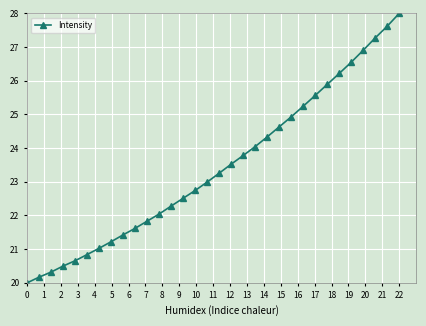

What is the value of the 7th point from the left?

21.0